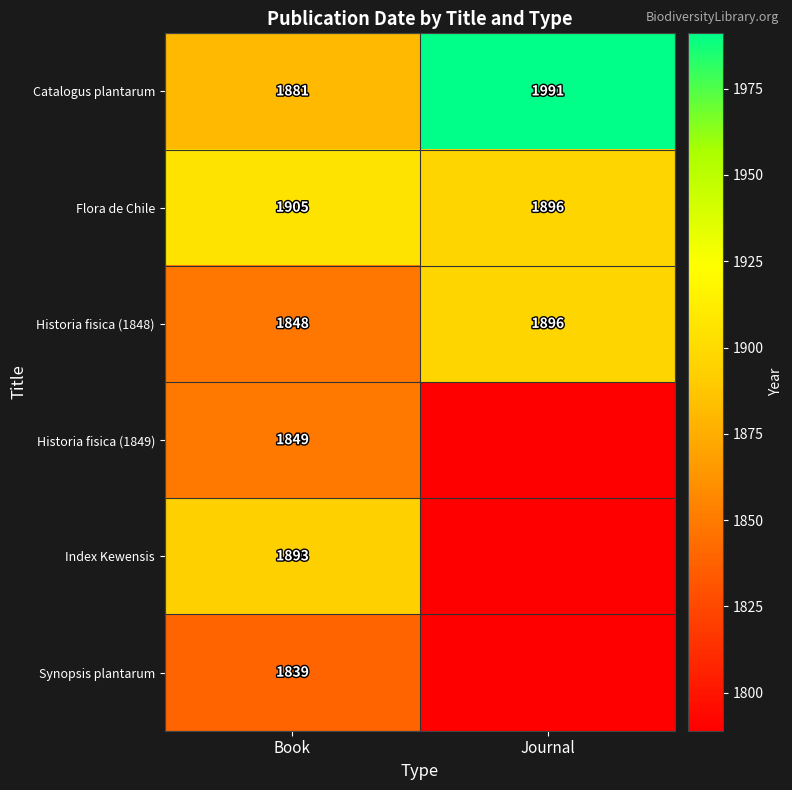

At which label does Historia fisica (1848) reach its minimum?

Book